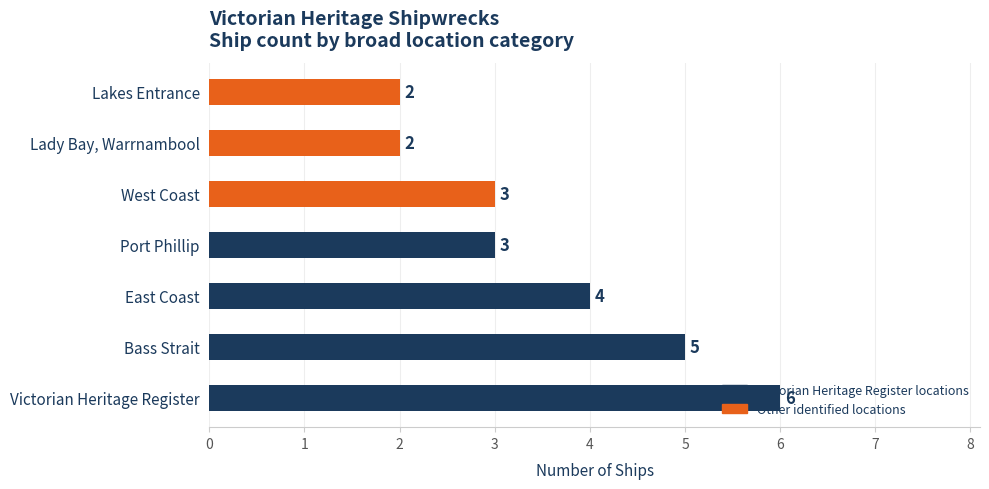

Is it true that the value at Lady Bay, Warrnambool is 2?

True